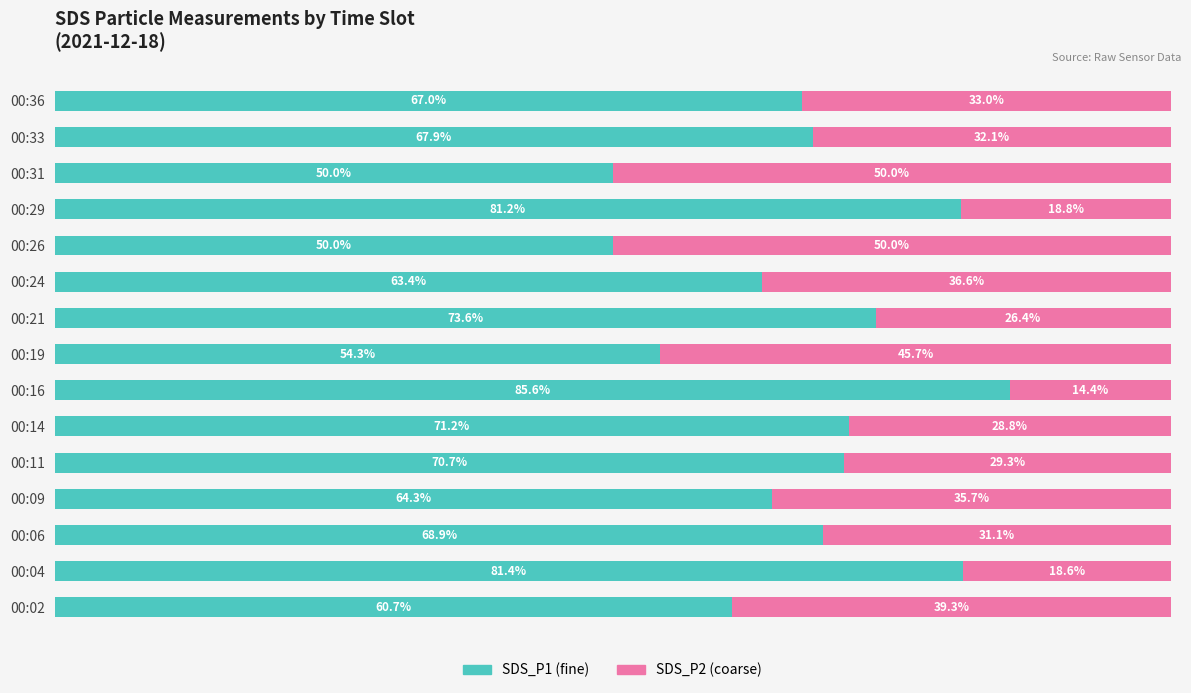

Where is SDS_P1 (fine) nearest to the value 67?

00:36